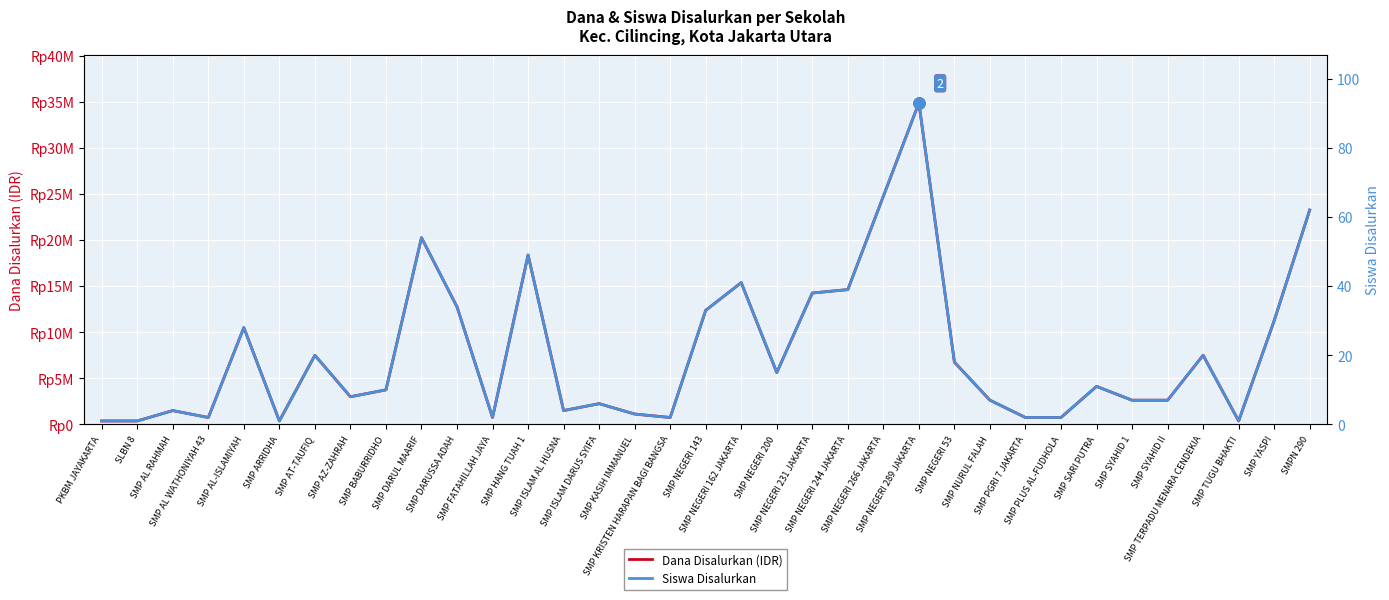

Reading left to right, extract all data points from this chart.

Dana Disalurkan (IDR): 375000	375000	1500000	750000	10500000	375000	7500000	3000000	3750000	20250000	12750000	750000	18375000	1500000	2250000	1125000	750000	12375000	15375000	5625000	14250000	14625000	24750000	34875000	6750000	2625000	750000	750000	4125000	2625000	2625000	7500000	375000	11250000	23250000
Siswa Disalurkan: 1	1	4	2	28	1	20	8	10	54	34	2	49	4	6	3	2	33	41	15	38	39	66	93	18	7	2	2	11	7	7	20	1	30	62